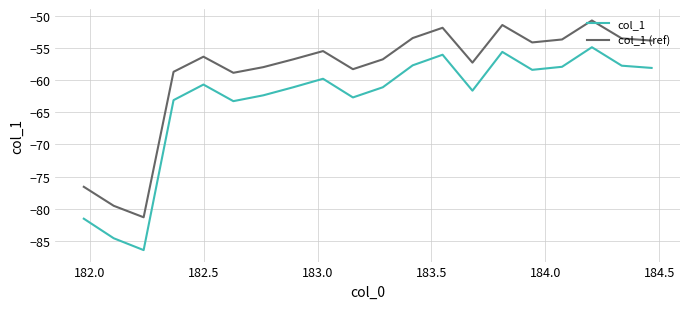

List the series in order of their peak value, lowest first.

col_1, col_1 (ref)